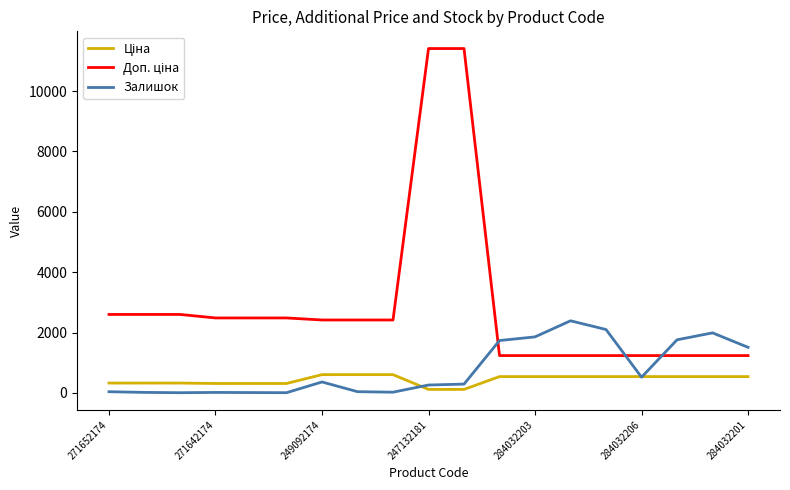

What is the maximum value shown in the chart?

11410.0